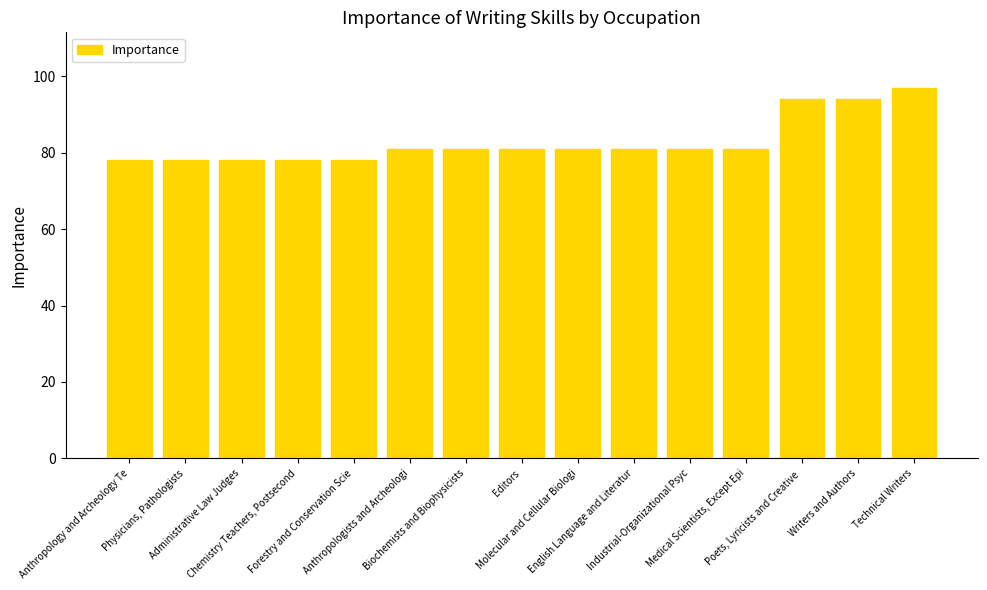

Reading right to left, extract all data points from this chart.

Technical Writers=97	Writers and Authors=94	Poets, Lyricists and Creative =94	Medical Scientists, Except Epi=81	Industrial-Organizational Psyc=81	English Language and Literatur=81	Molecular and Cellular Biologi=81	Editors=81	Biochemists and Biophysicists=81	Anthropologists and Archeologi=81	Forestry and Conservation Scie=78	Chemistry Teachers, Postsecond=78	Administrative Law Judges=78	Physicians, Pathologists=78	Anthropology and Archeology Te=78